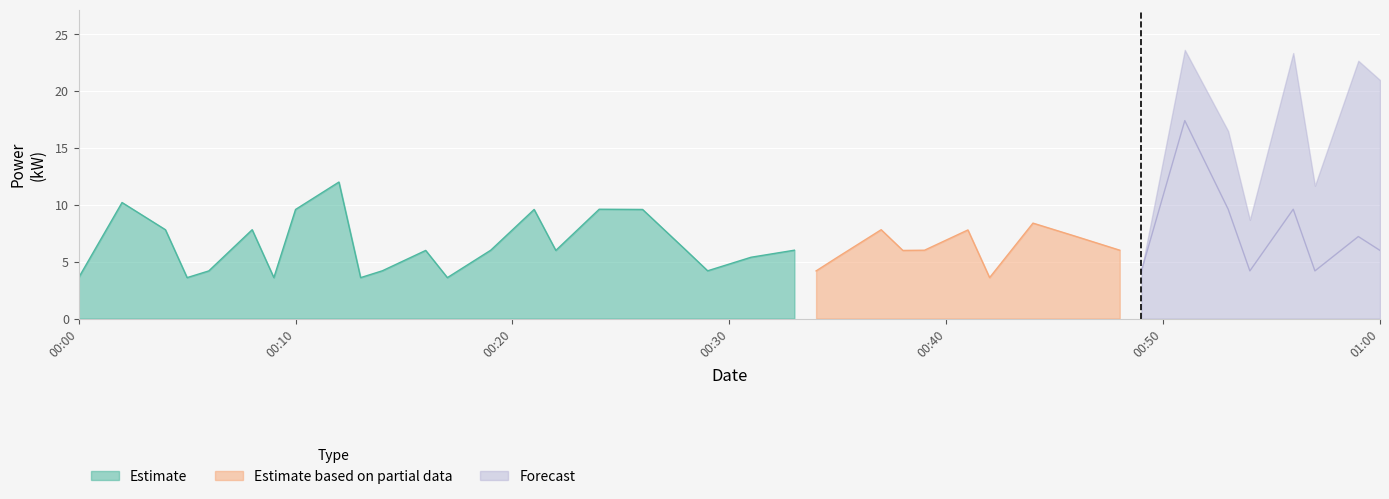

Reading left to right, what are all the values shown in this chart?

0=3.6	1=10.2	2=7.8	3=3.6	4=4.2	5=7.8	6=3.6	7=9.6	8=12.0	9=3.6	10=4.2	11=6.0	12=3.6	13=6.0	14=9.6	15=6.0	16=9.6	17=9.6	18=6.0	19=4.2	20=5.4	21=6.0	22=4.2	23=5.4	24=7.8	25=6.0	26=6.0	27=7.8	28=3.6	29=8.4	30=7.2	31=6.0	32=4.2	33=17.4	34=9.6	35=4.2	36=9.6	37=4.2	38=7.2	39=6.0